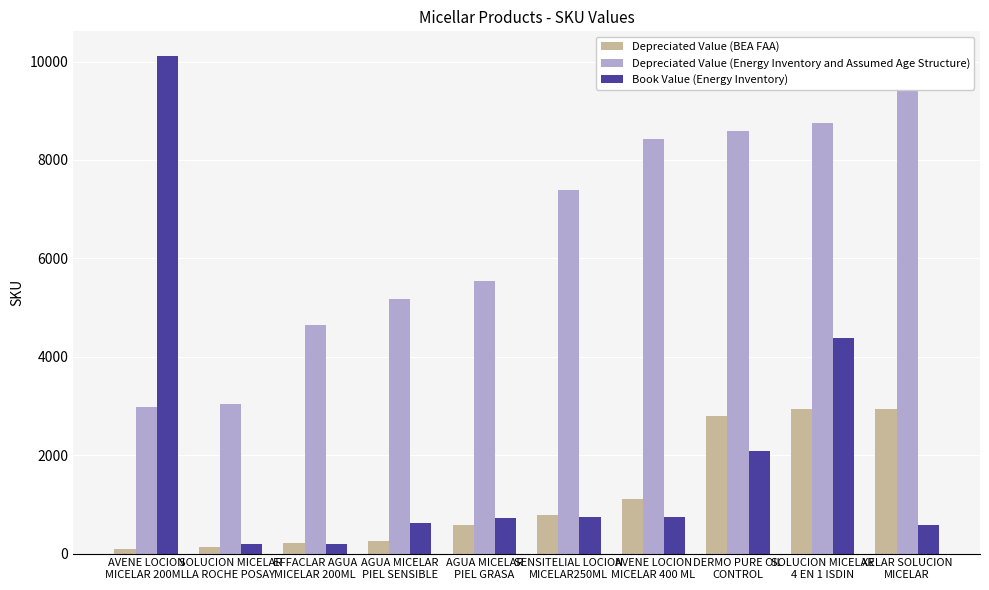

What is the label of the 6th bar from the right?

AGUA MICELAR
PIEL GRASA